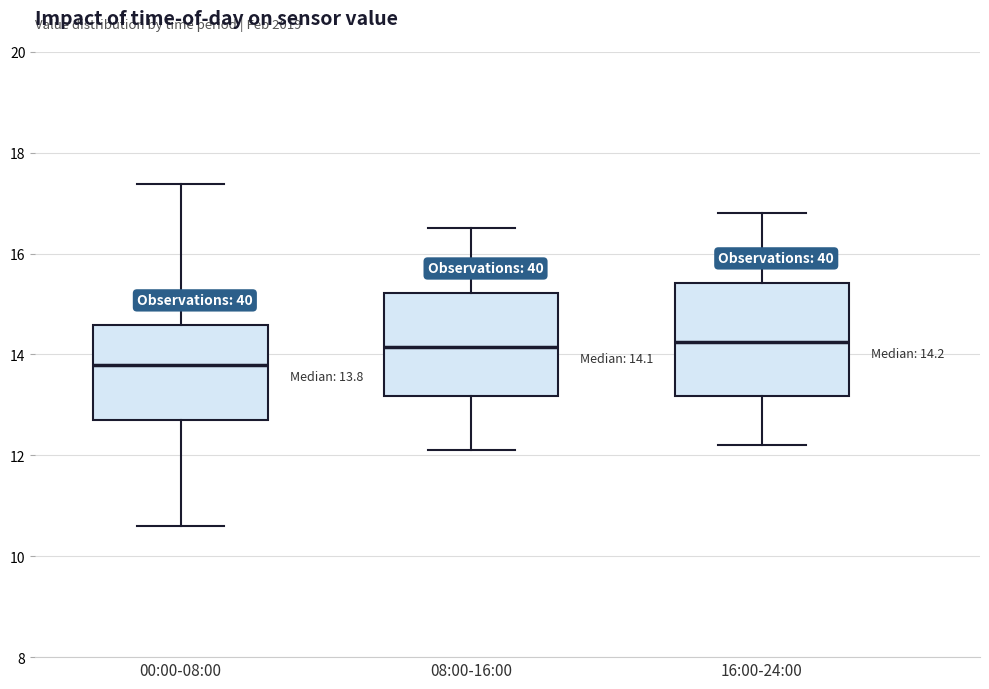

Comparing the boxes themselves (not the whiskers), which one is the tallest?

16:00-24:00